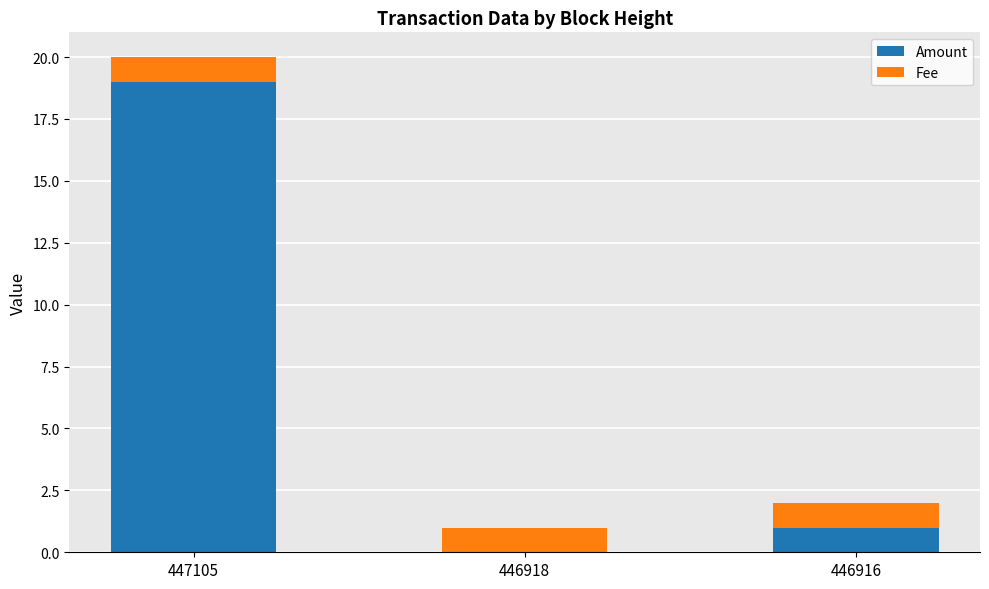

At which label does Amount reach its peak?

447105